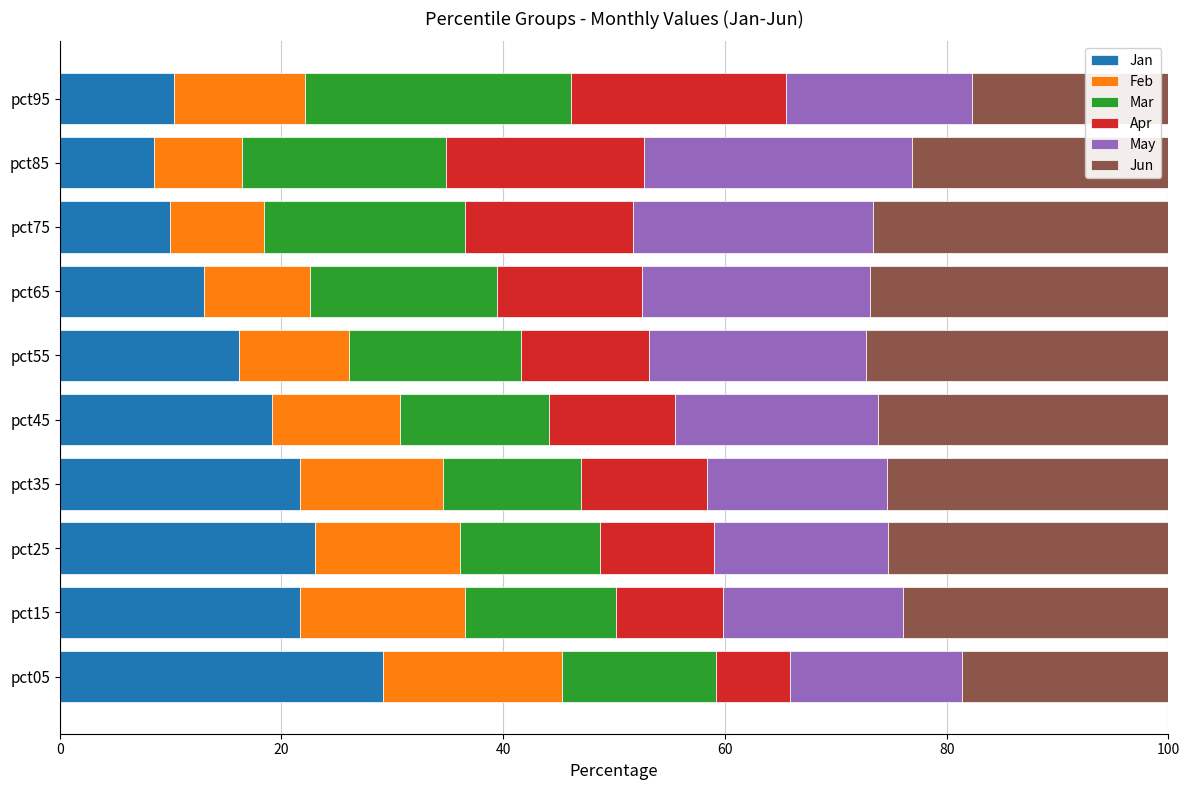

What is the lowest value of the Jan series?

8.5